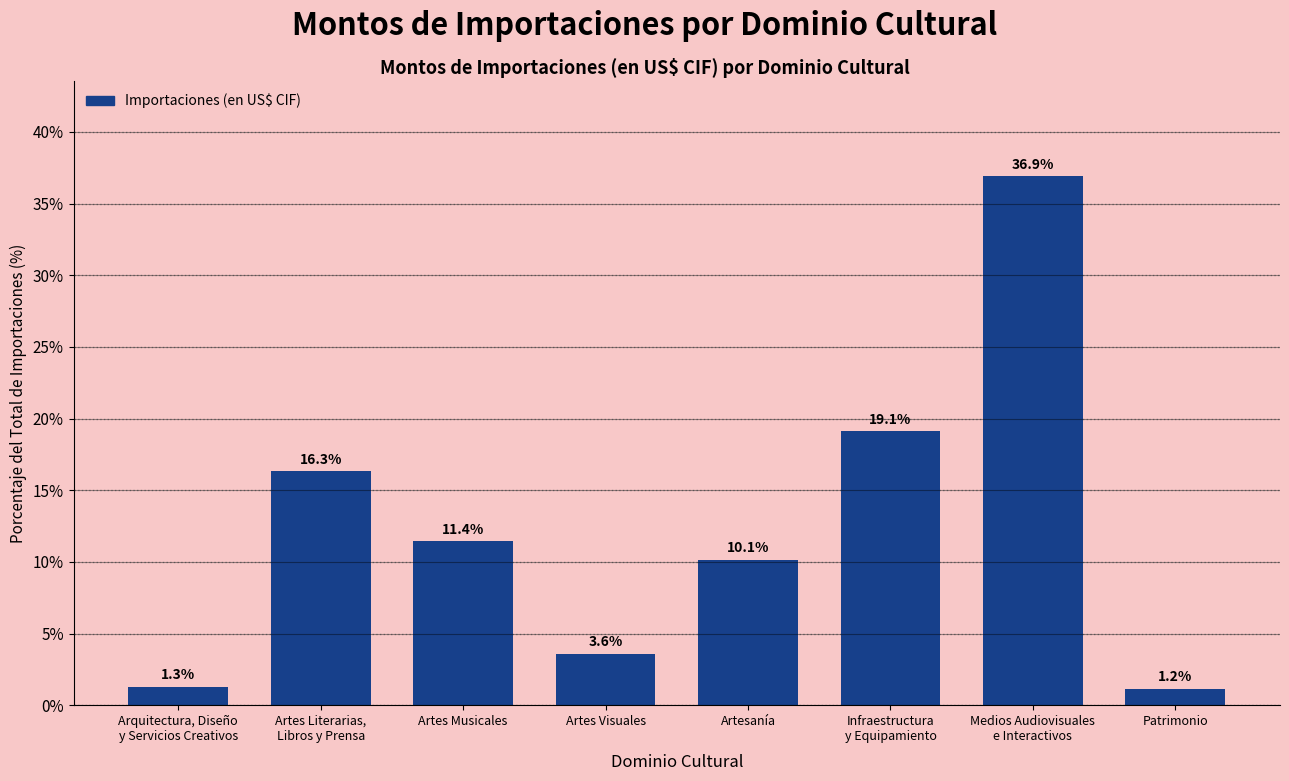

Reading right to left, extract all data points from this chart.

1.2	36.9	19.1	10.1	3.6	11.4	16.3	1.3